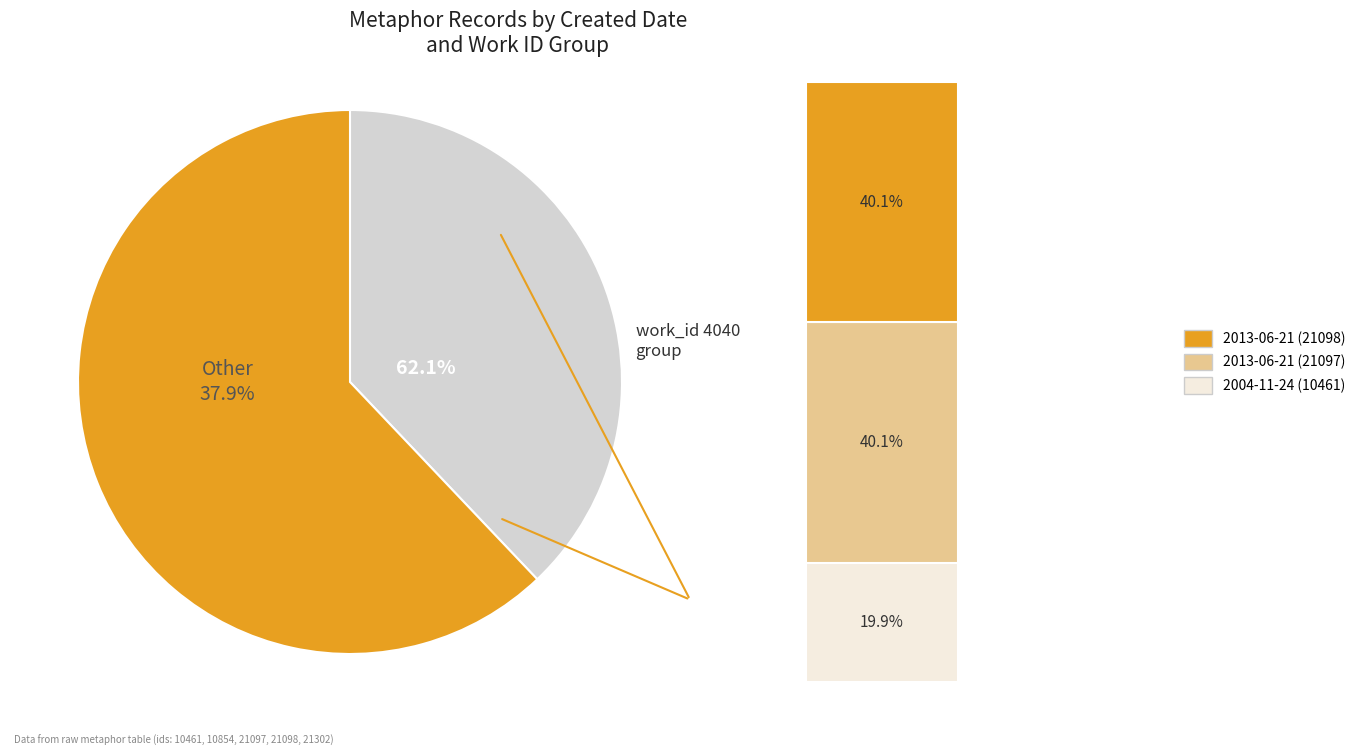

To the nearest percent, what percentage of the pie is 2004-07-28?

13%